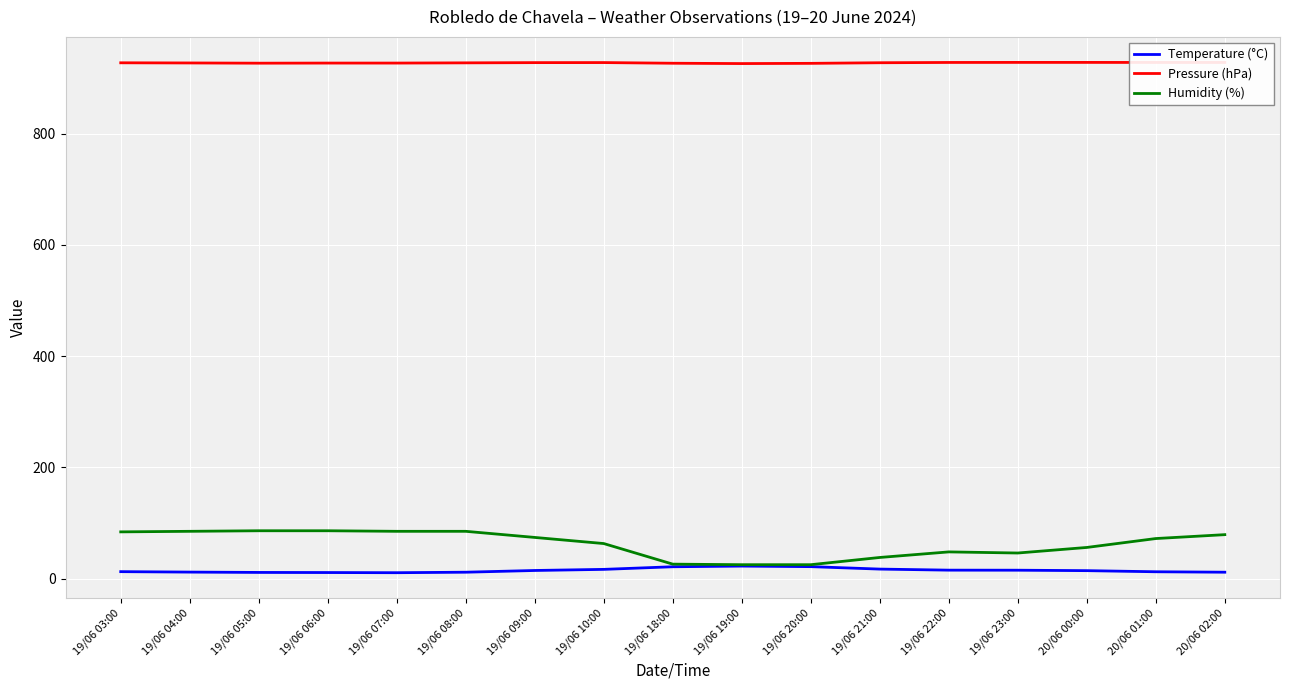

What is the lowest value of the Pressure (hPa) series?

925.7